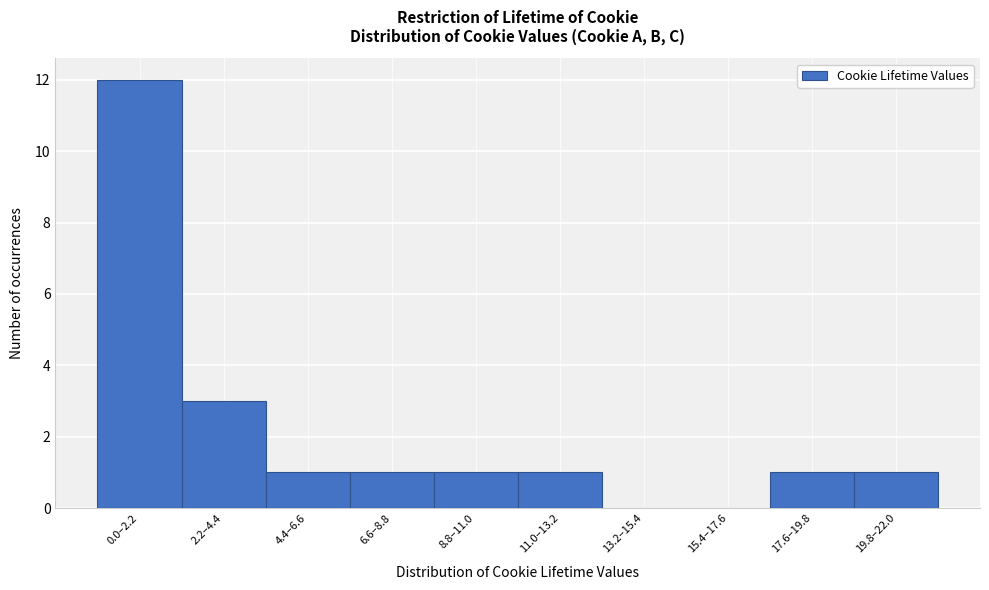

Reading right to left, transcribe all the data shown in this chart.

19.8–22.0=1	17.6–19.8=1	15.4–17.6=0	13.2–15.4=0	11.0–13.2=1	8.8–11.0=1	6.6–8.8=1	4.4–6.6=1	2.2–4.4=3	0.0–2.2=12